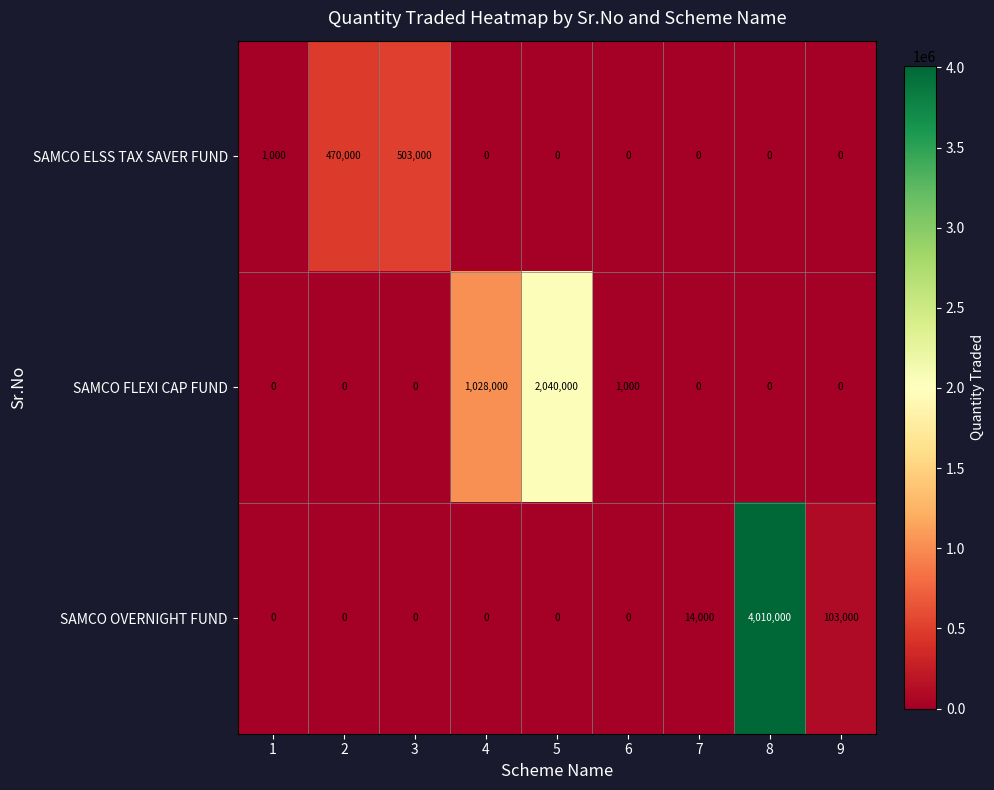

What is the average value of the SAMCO ELSS TAX SAVER FUND series?

108222